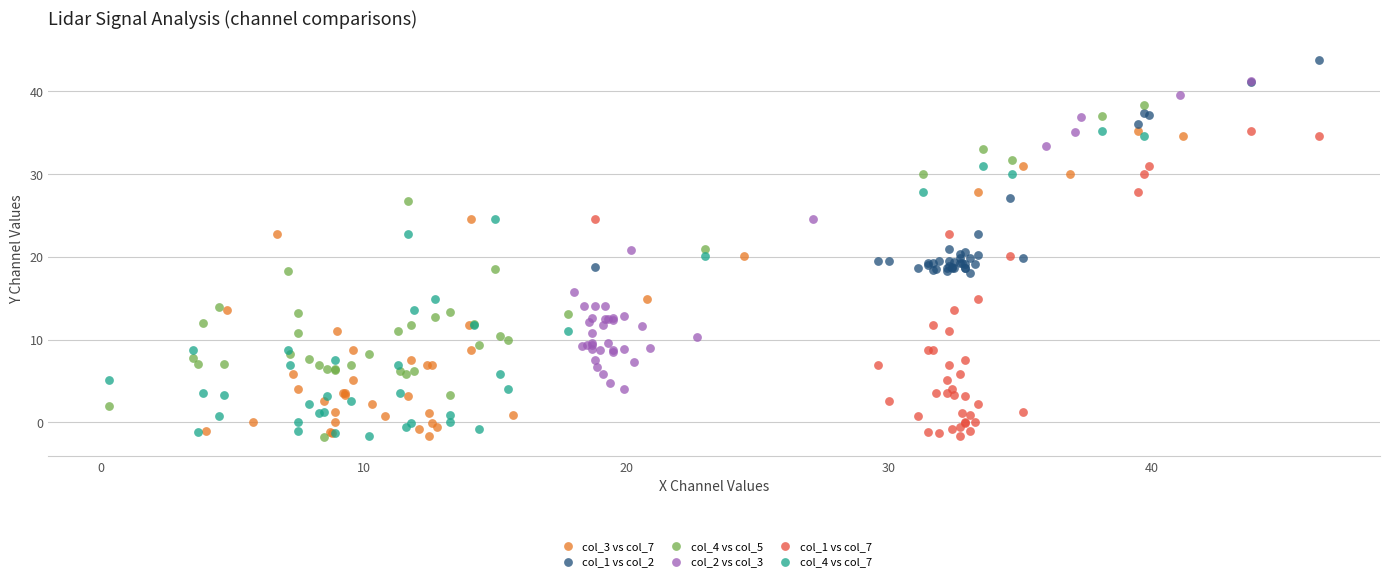

Which series has the widest spread of Y values?

col_4 vs col_5